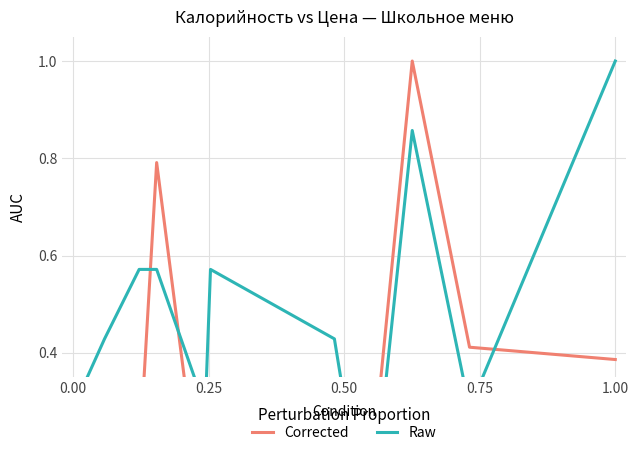

Between 0.00 and 0.75, which series saw the biggest shift?

Raw